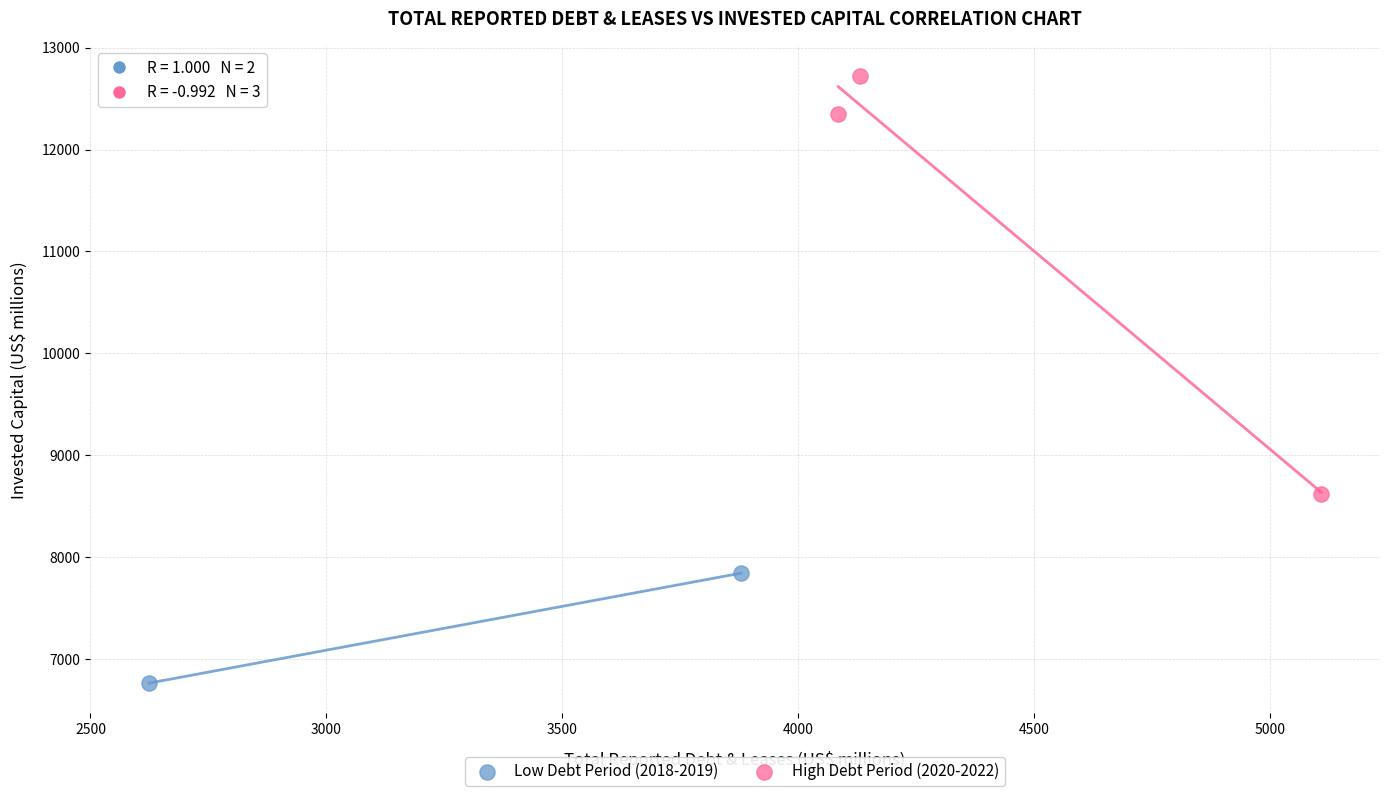

Which series has the widest spread of Y values?

High Debt Period (2020-2022)